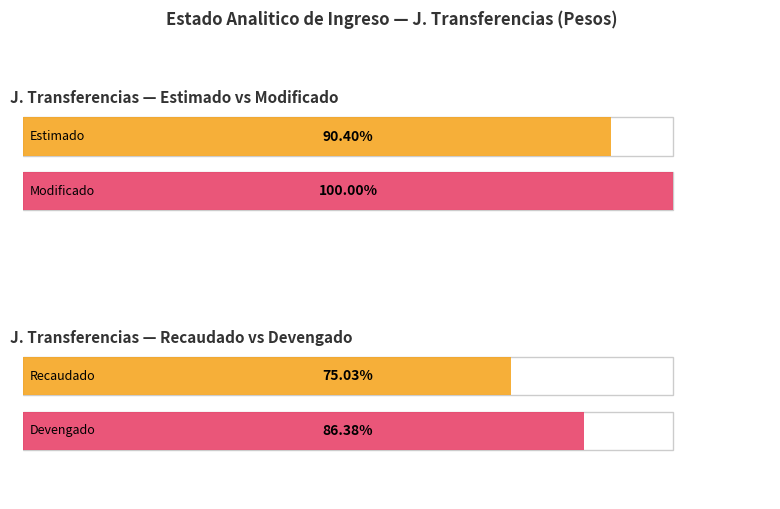

At which label is Recaudado closest to 14794346?

J. Transferencias